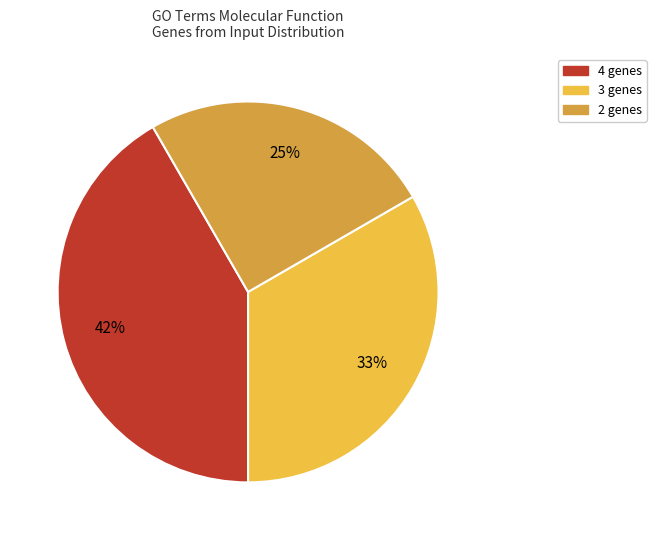

To the nearest percent, what is the average slice percentage?

33%